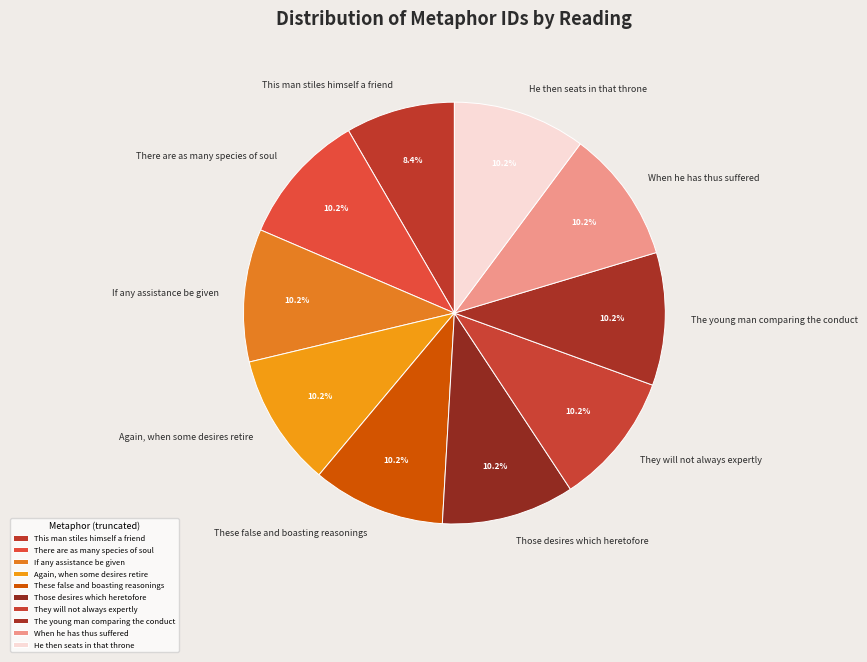

How many slices are in this pie chart?

10